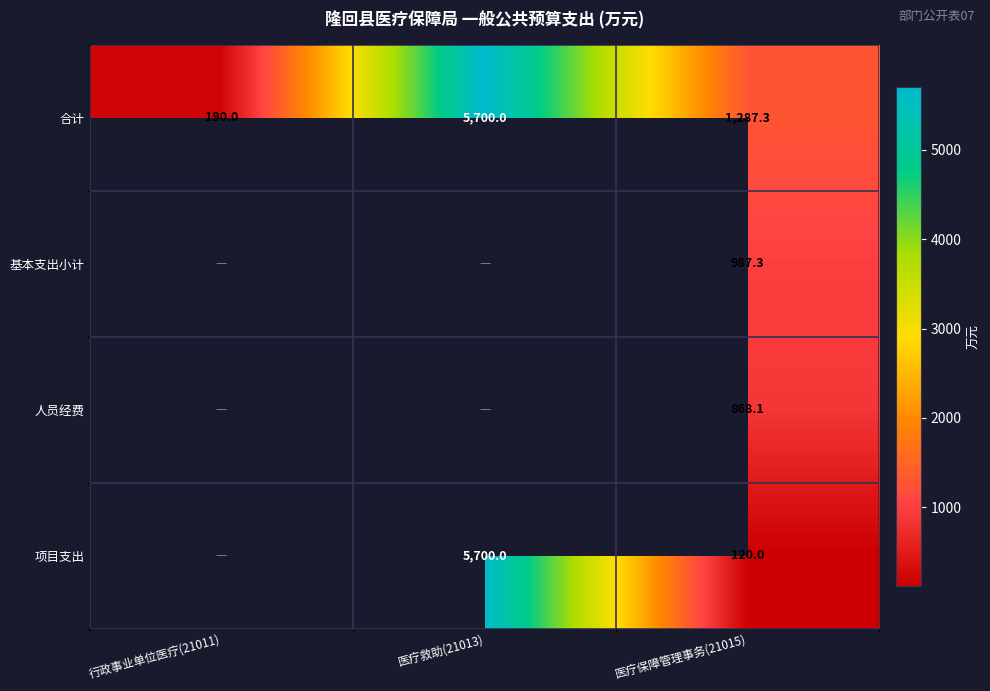

How many distinct data groups are displayed?

4